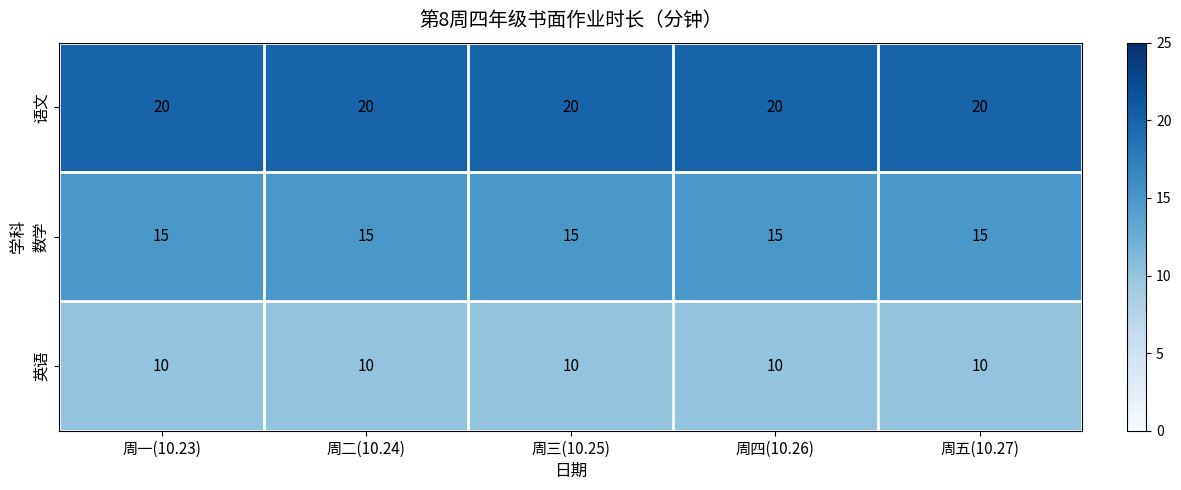

What is the smallest value displayed?

10